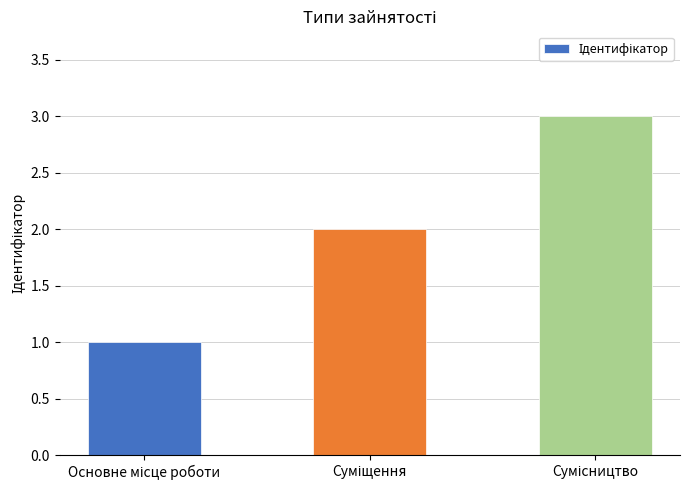

What is the maximum value shown in the chart?

3